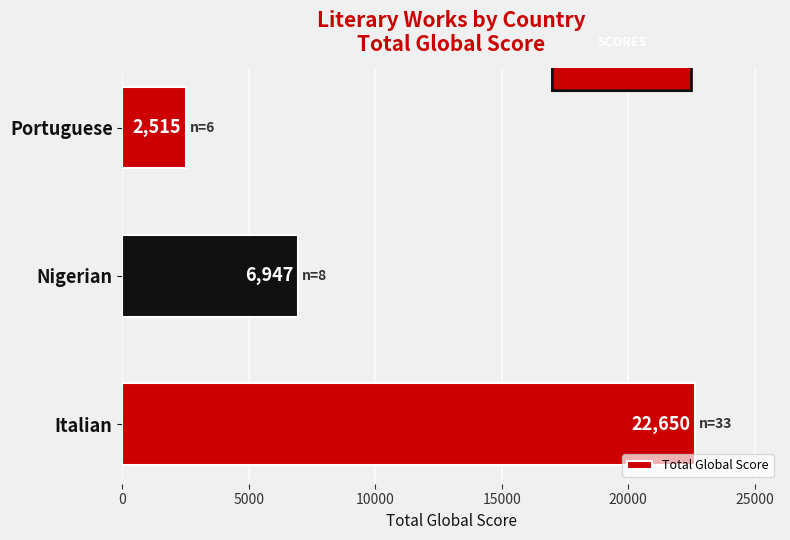

List the labels in order of value, smallest first.

Portuguese, Nigerian, Italian